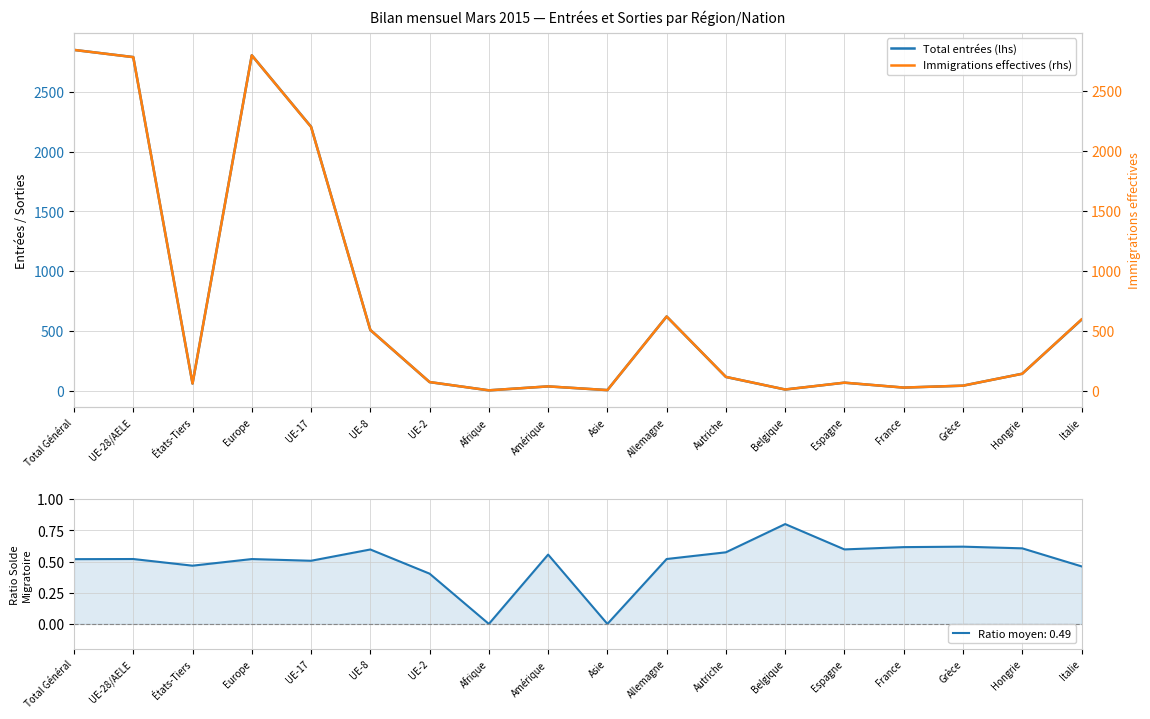

At which label does Total entrées (lhs) reach its minimum?

Afrique